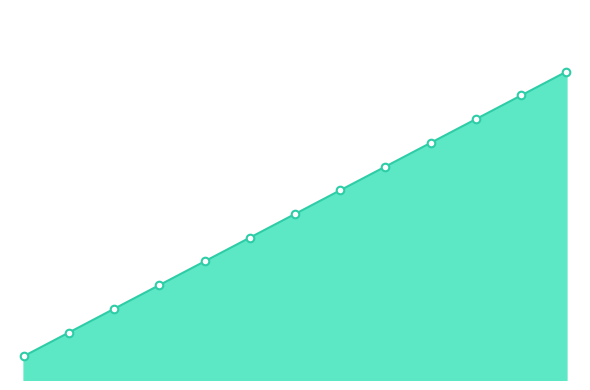

Between 4 and 2, which is larger?

4